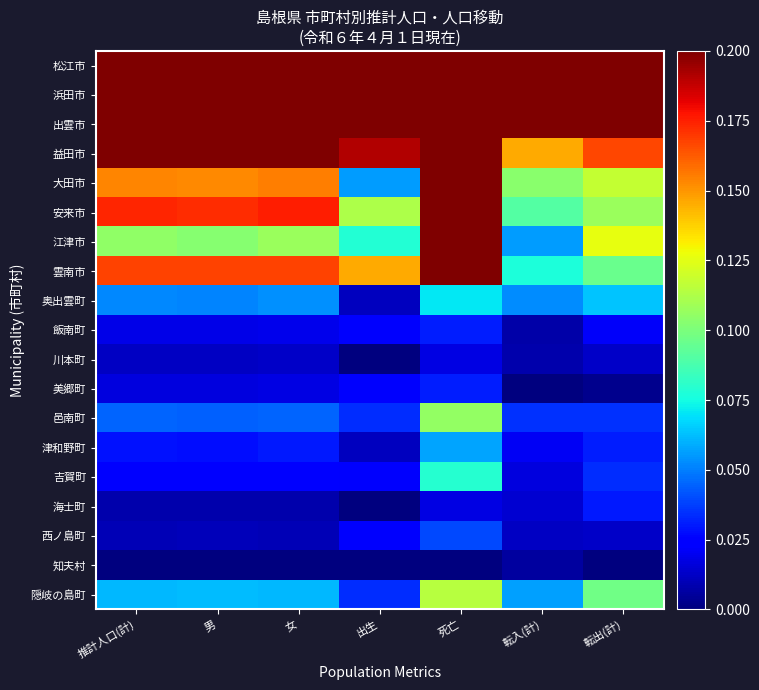

Count the number of data series in this chart.

19